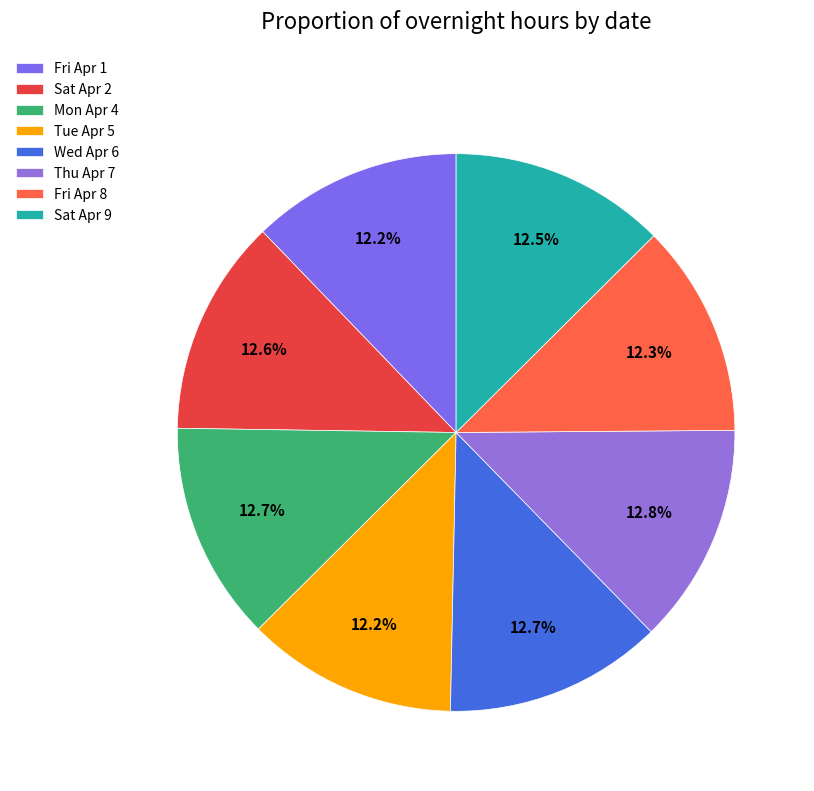

Which slice is the smallest?

Fri Apr 1